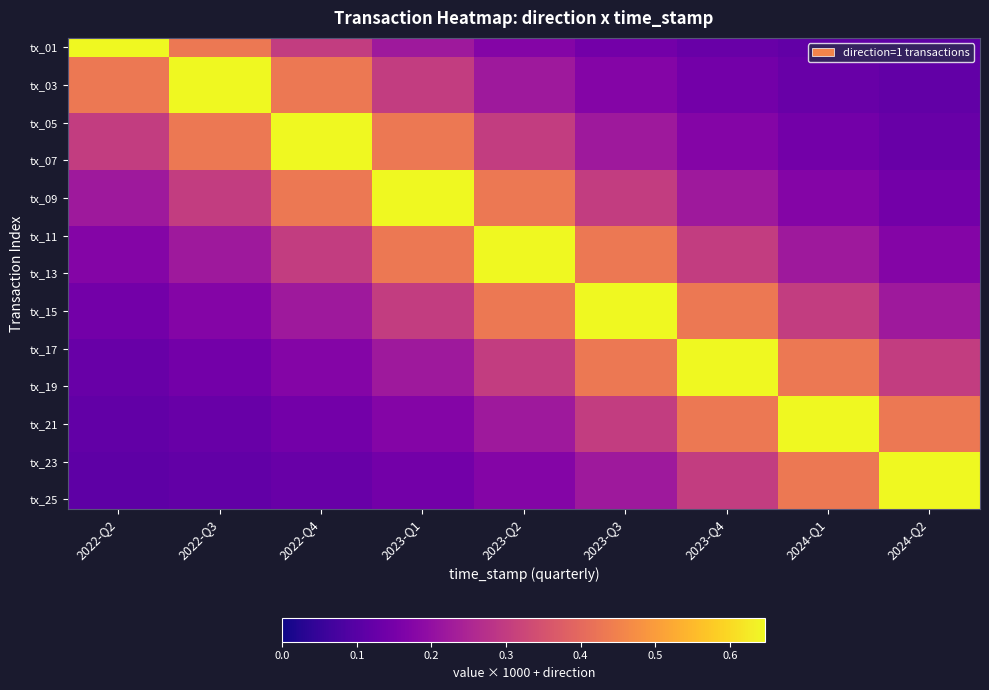

At how many categories does at least one series exceed 0?

9